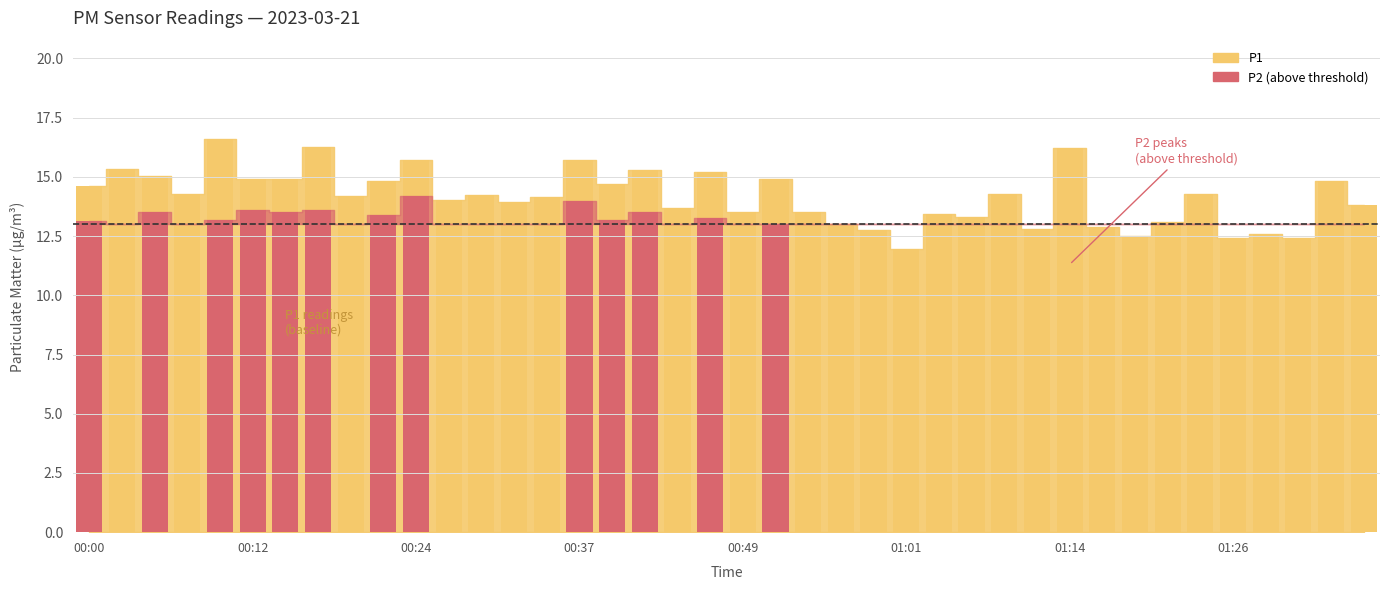

Is it true that the value at 01:21 is 6.5?

False